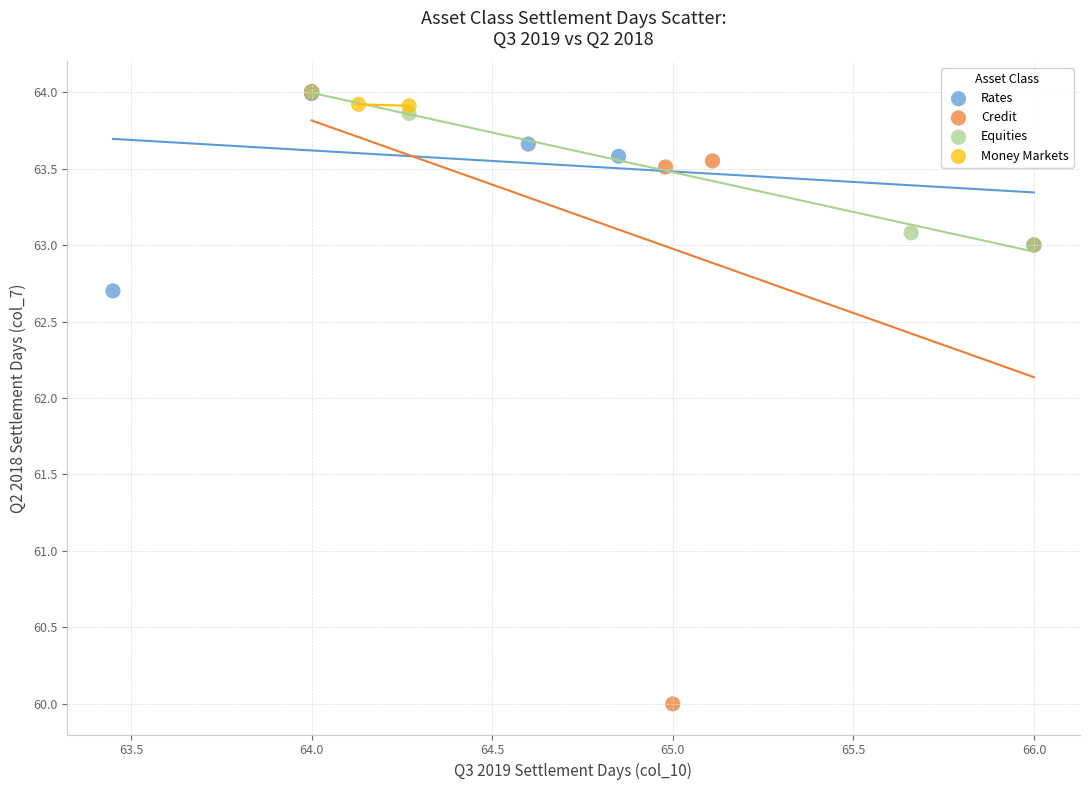

What are all the series names shown in the legend?

Rates, Credit, Equities, Money Markets